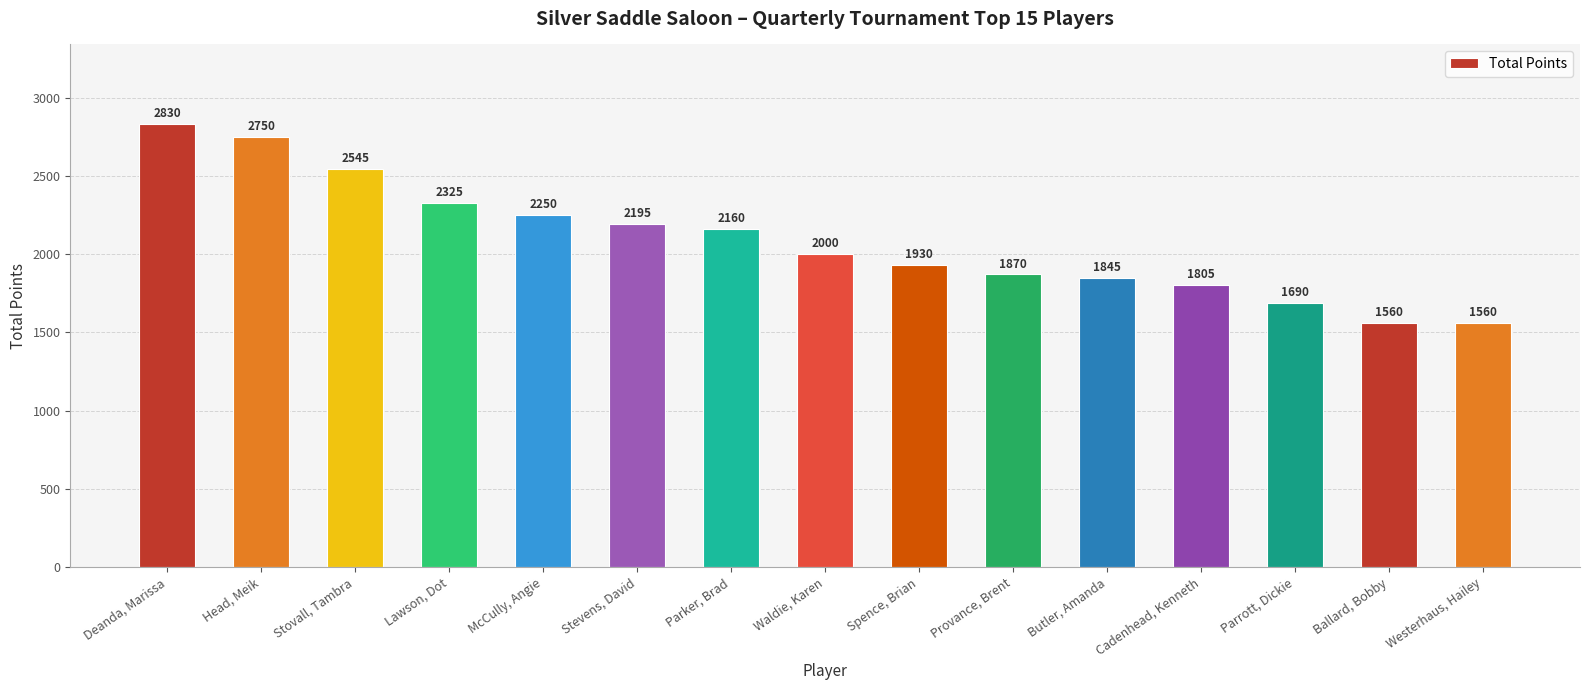

What is the change in value from Deanda, Marissa to Provance, Brent?

-960